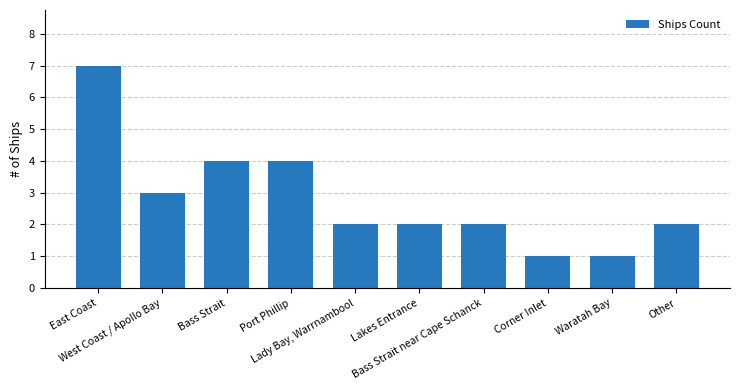

Approximately how many times larger is the value at Bass Strait near Cape Schanck compared to Bass Strait?

0.5